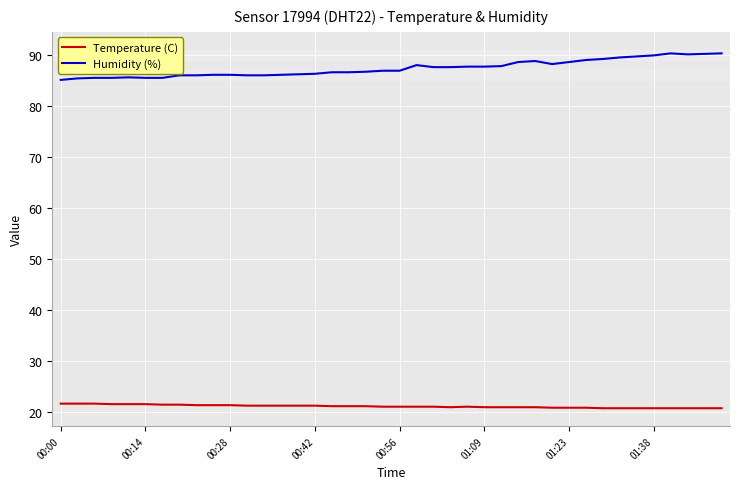

Which series has the largest total across all categories?

Humidity (%)